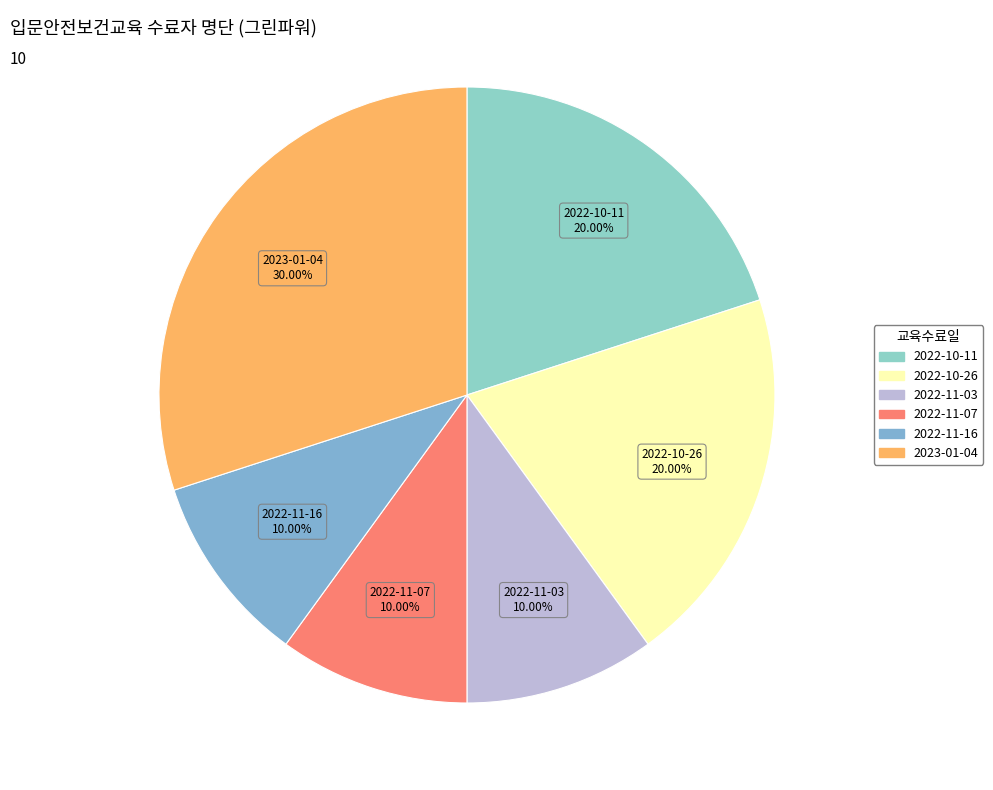

Is there any slice that represents more than half of the pie?

No